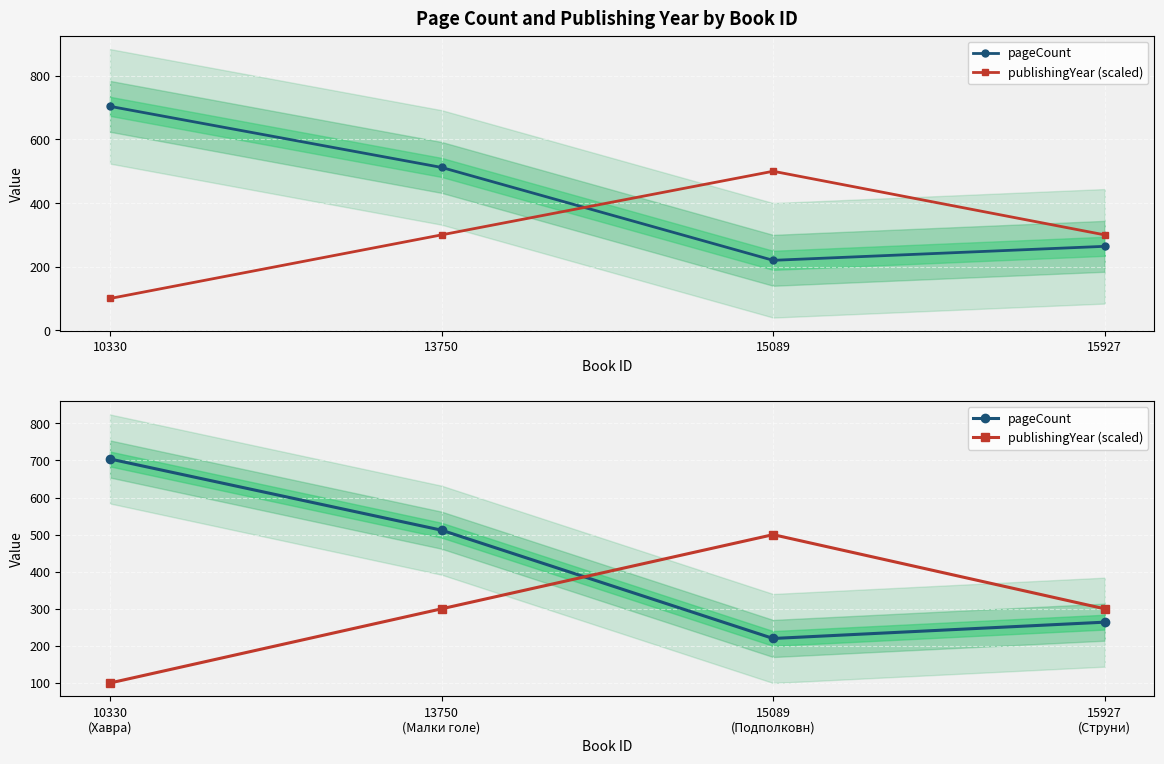

What are all the series names shown in the legend?

pageCount, publishingYear (scaled)